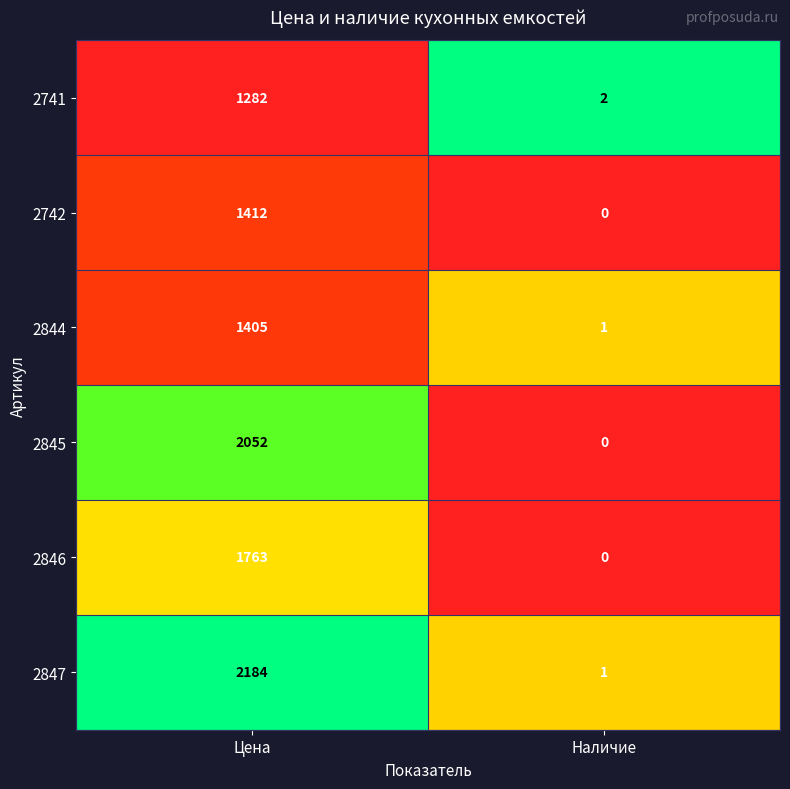

What is the difference between the maximum and minimum values in the 2845 series?

2052